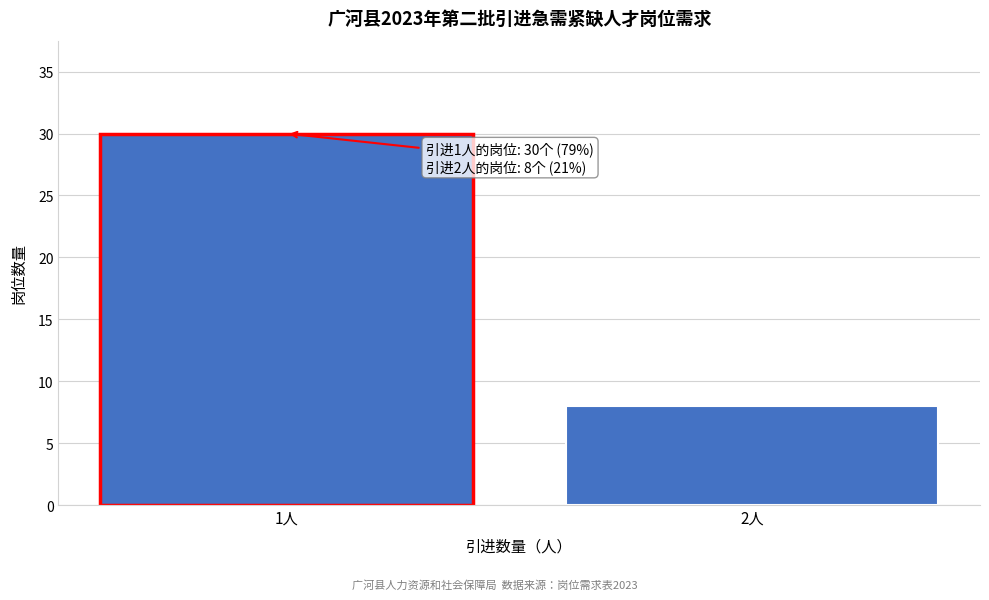

Reading left to right, what are all the values shown in this chart?

30	8